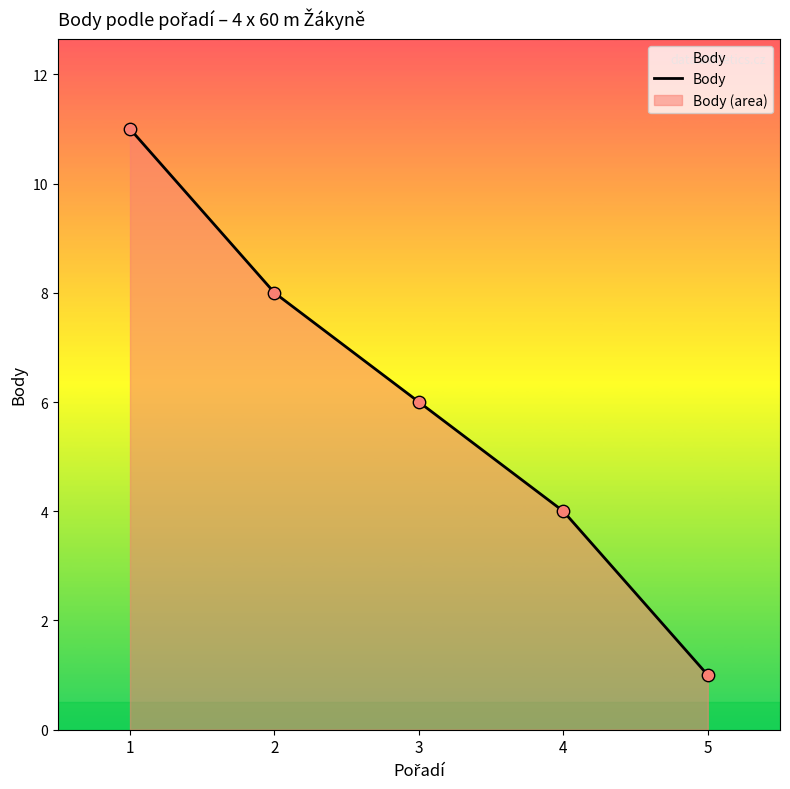

Approximately how many times larger is the value at 2 compared to 1?

0.7